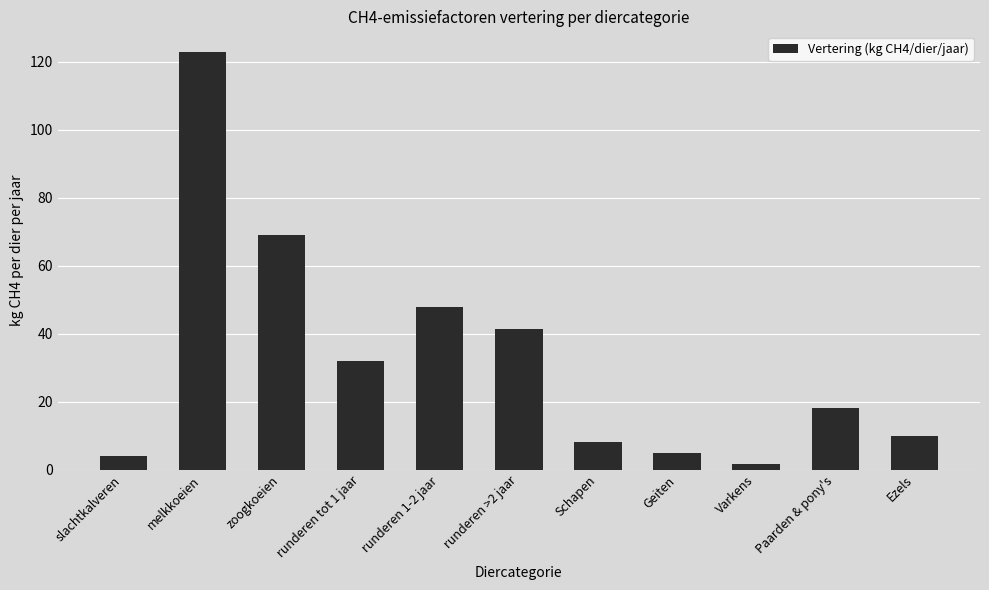

Approximately how many times larger is the value at Geiten compared to Schapen?

0.6